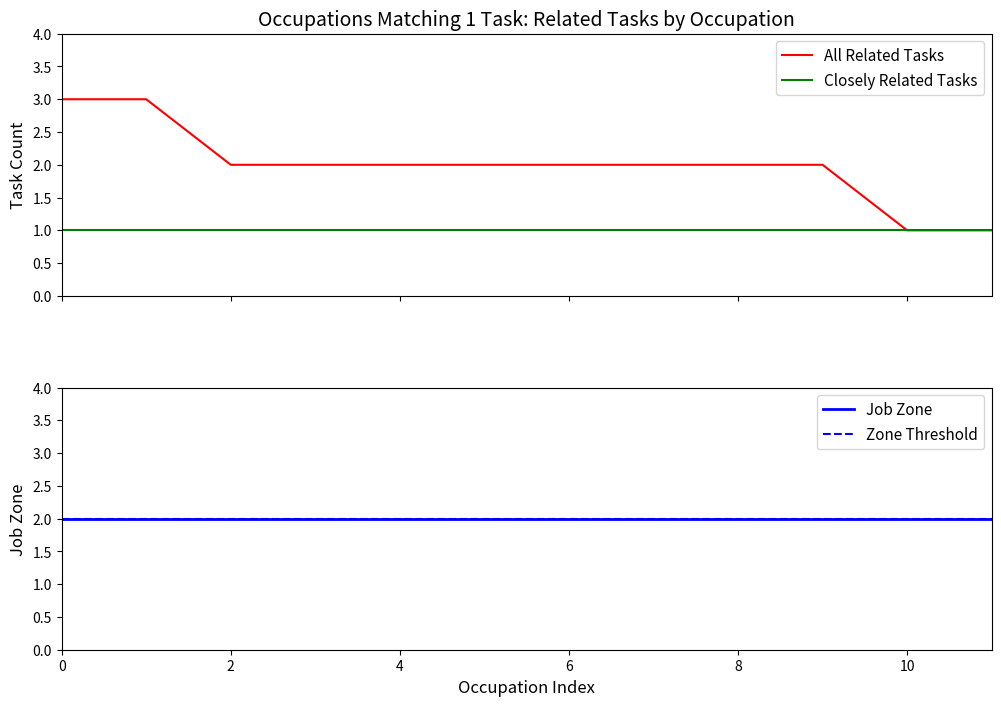

What is the average value of the all_related_tasks series?

2